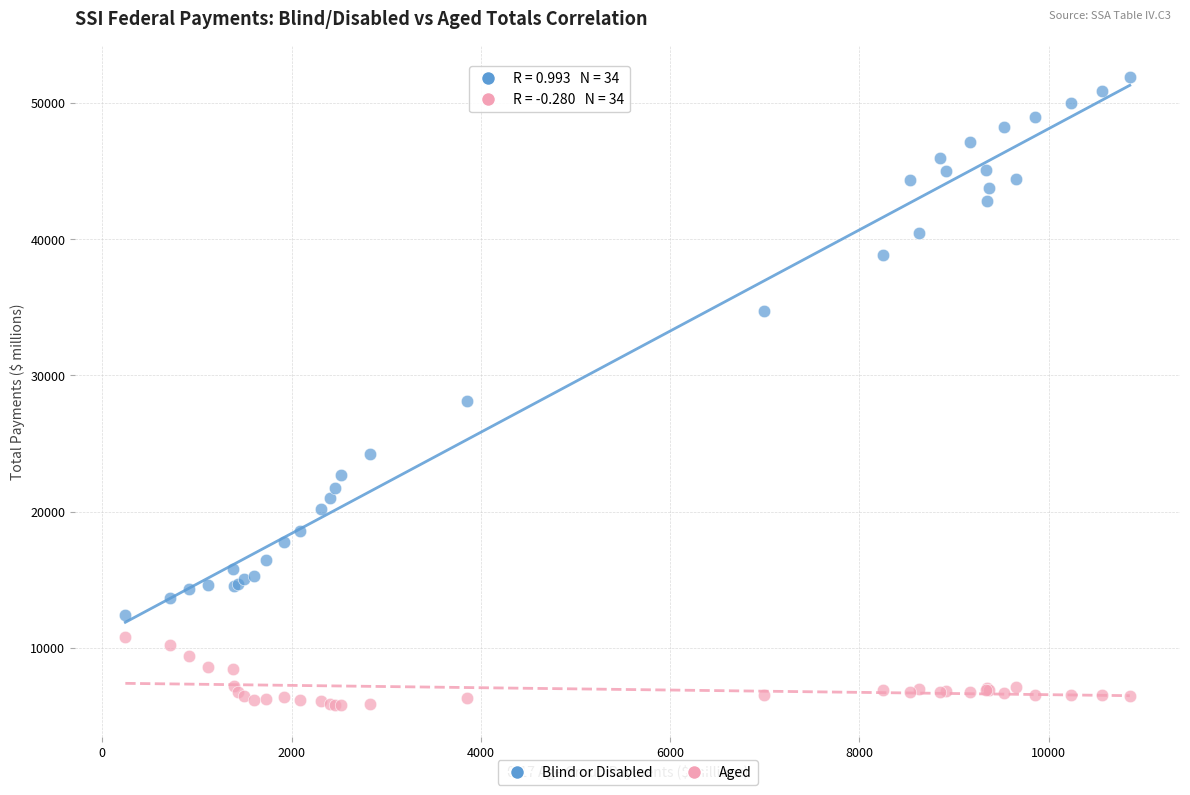

Across all series, what Y value is closest to 28845?

28106